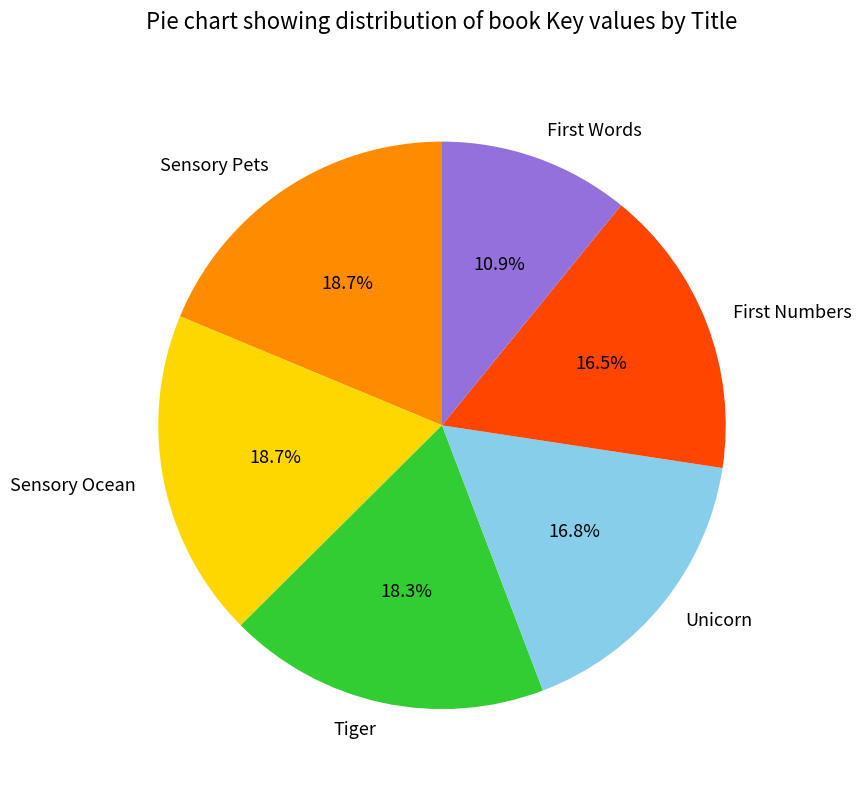

To the nearest percent, what is the combined percentage of Unicorn and Sensory Ocean?

36%